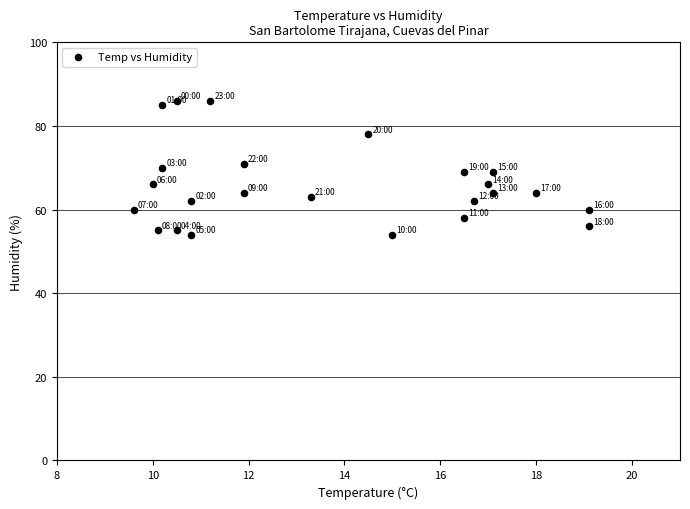

What is the range of Y values (max minus min)?

32